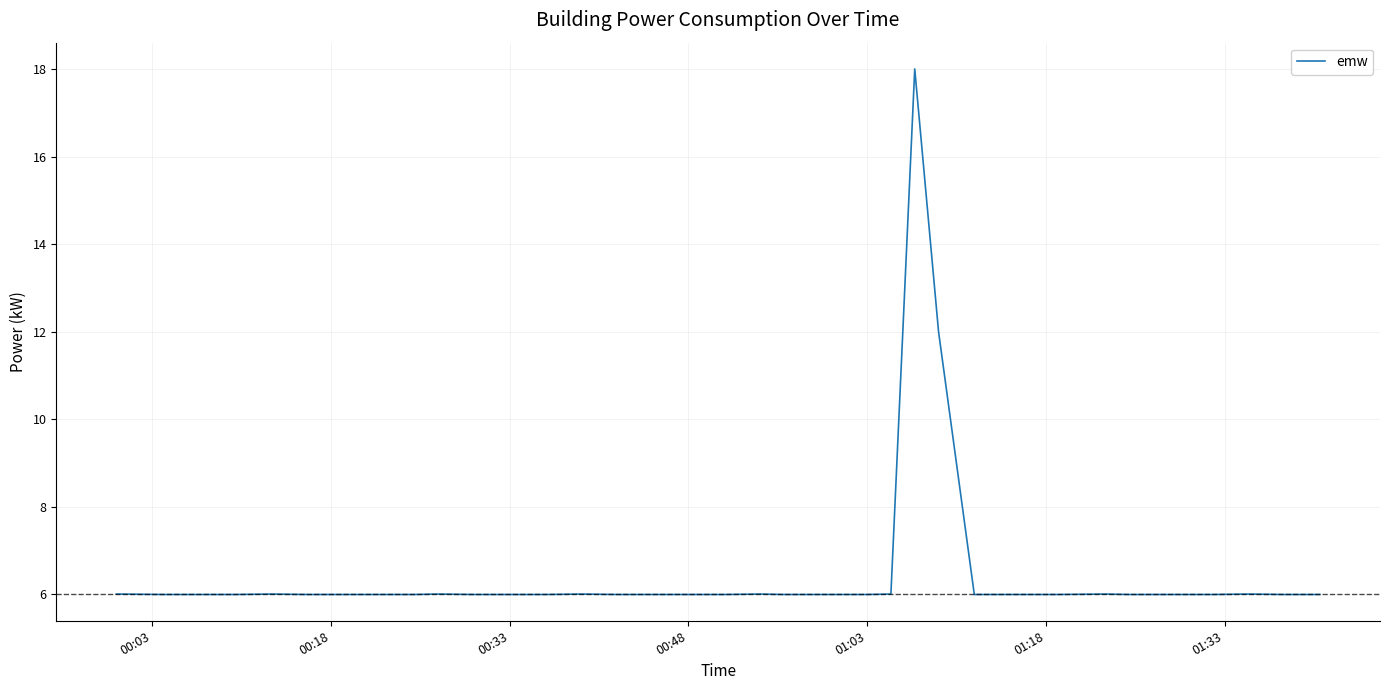

What is the maximum value shown in the chart?

18.0